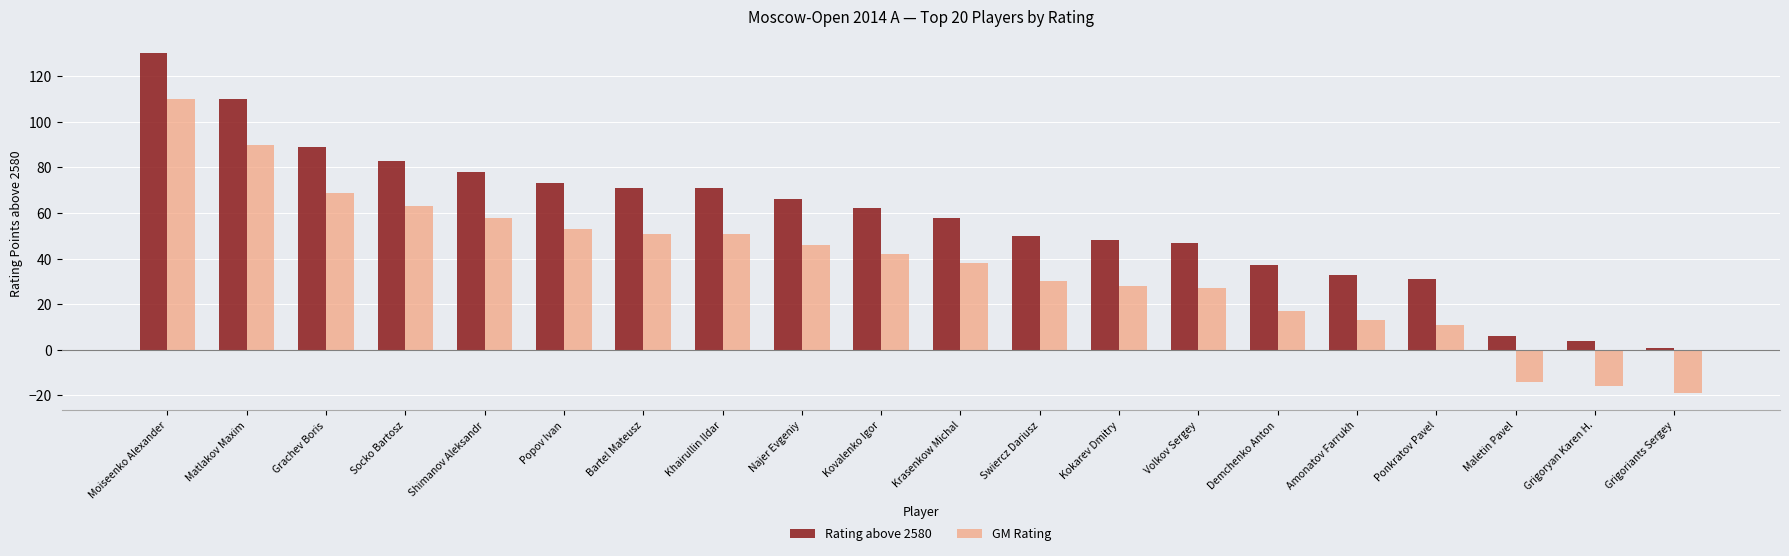

At which label does Rating above 2580 first exceed 62?

Moiseenko Alexander